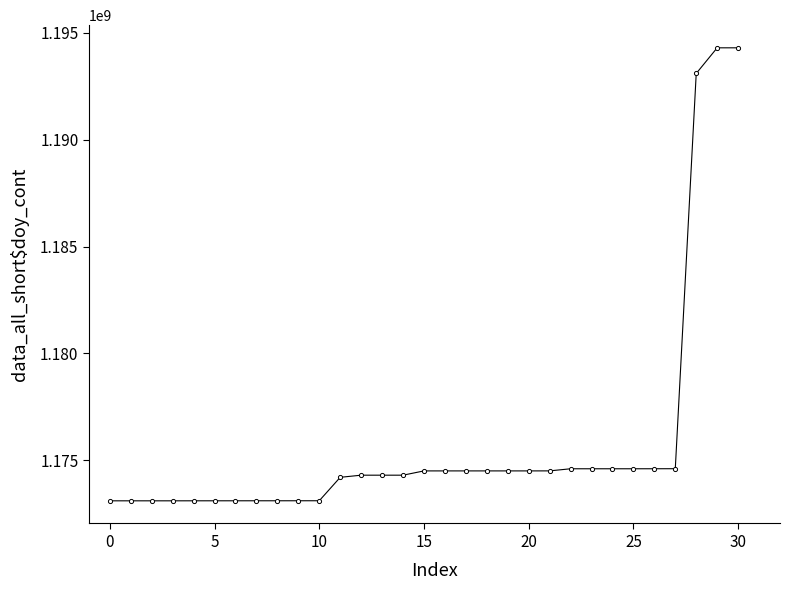

What is the average value?

1175871791